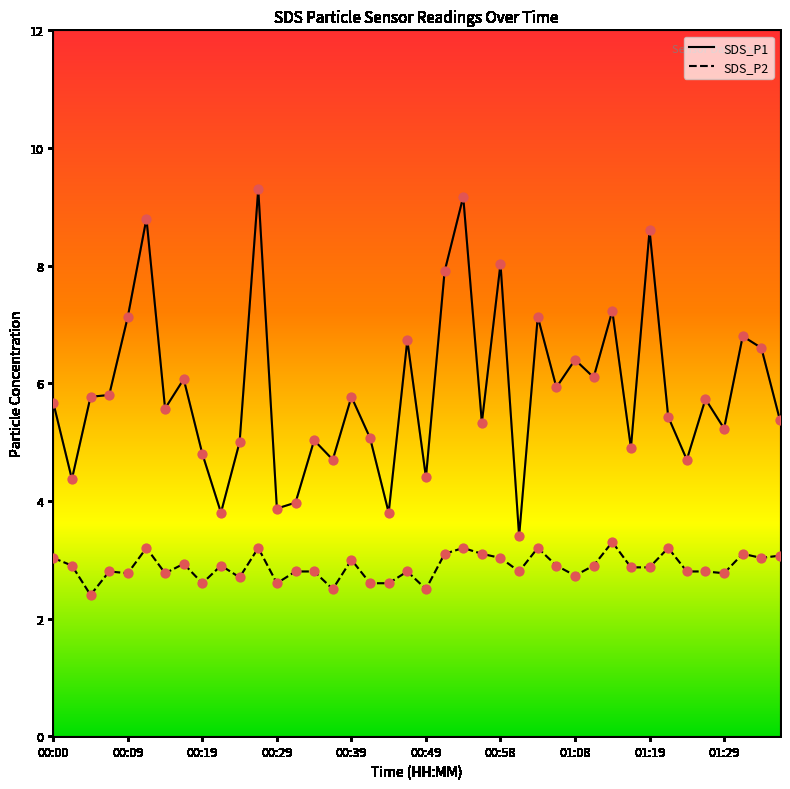

Which series has the largest total across all categories?

SDS_P1